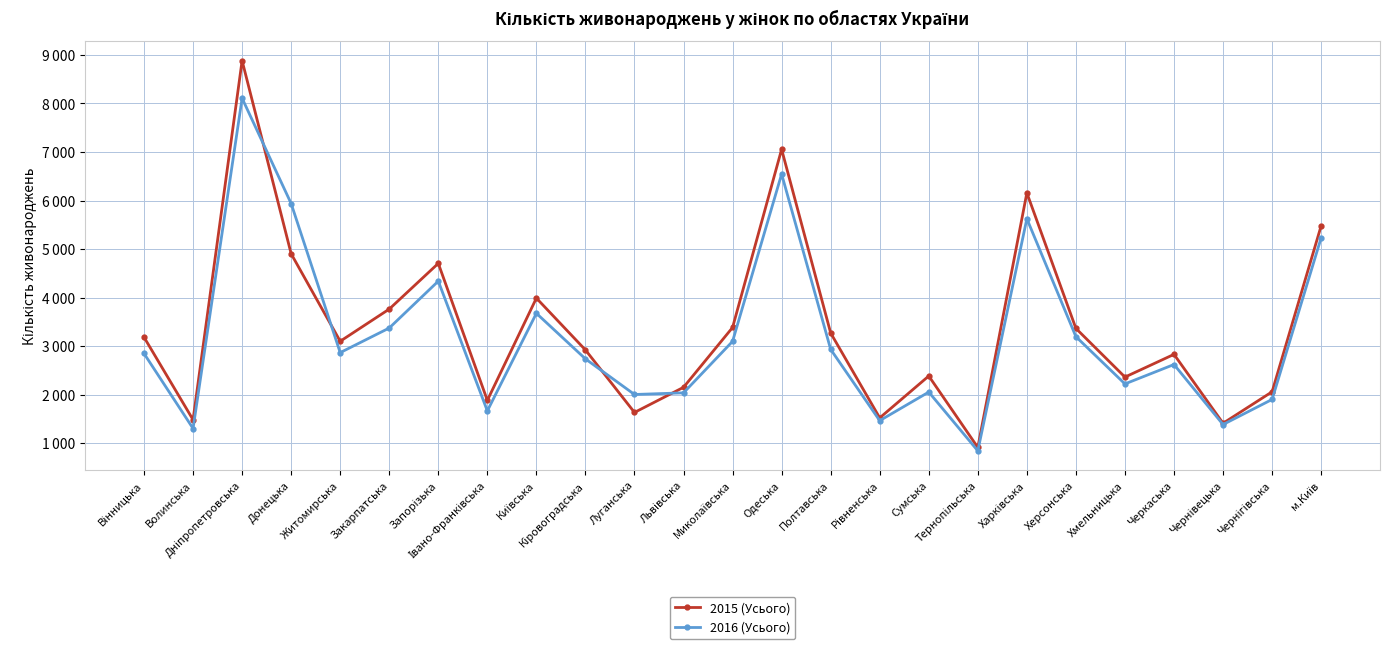

What are all the series names shown in the legend?

2015 (Усього), 2016 (Усього)